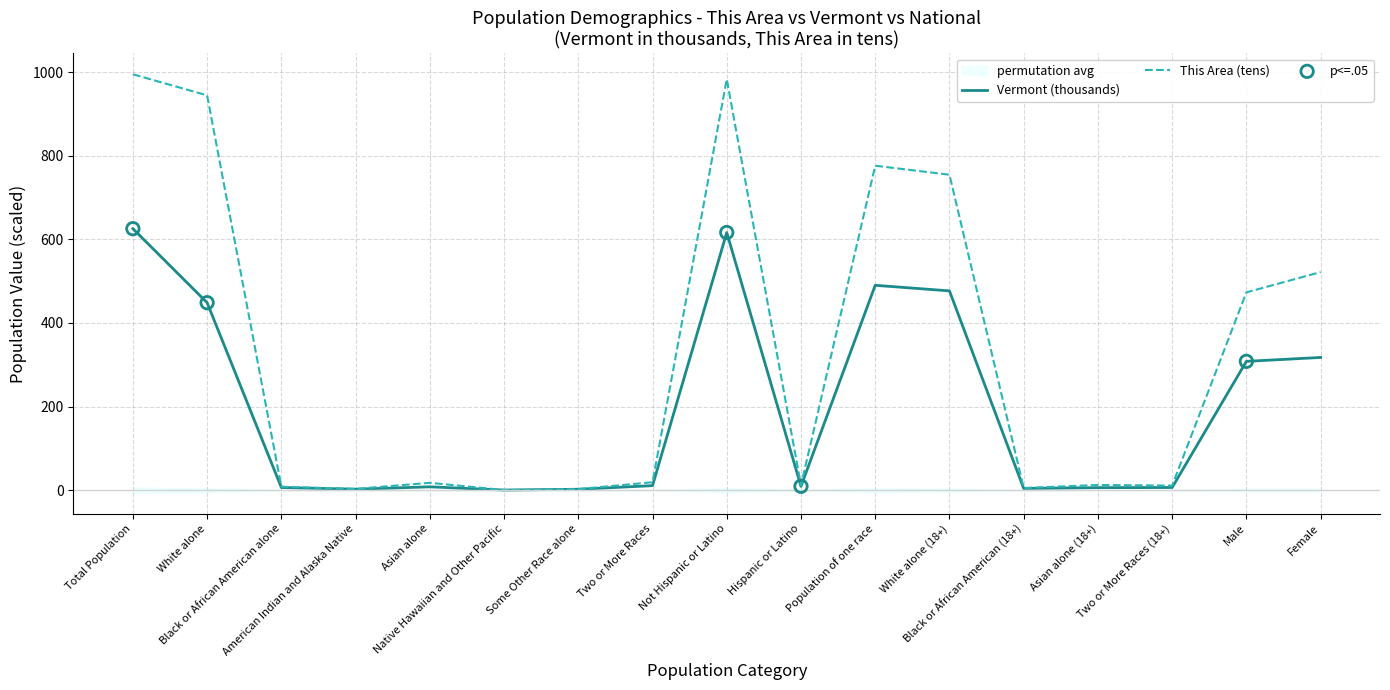

At how many categories does at least one series exceed 80?

7